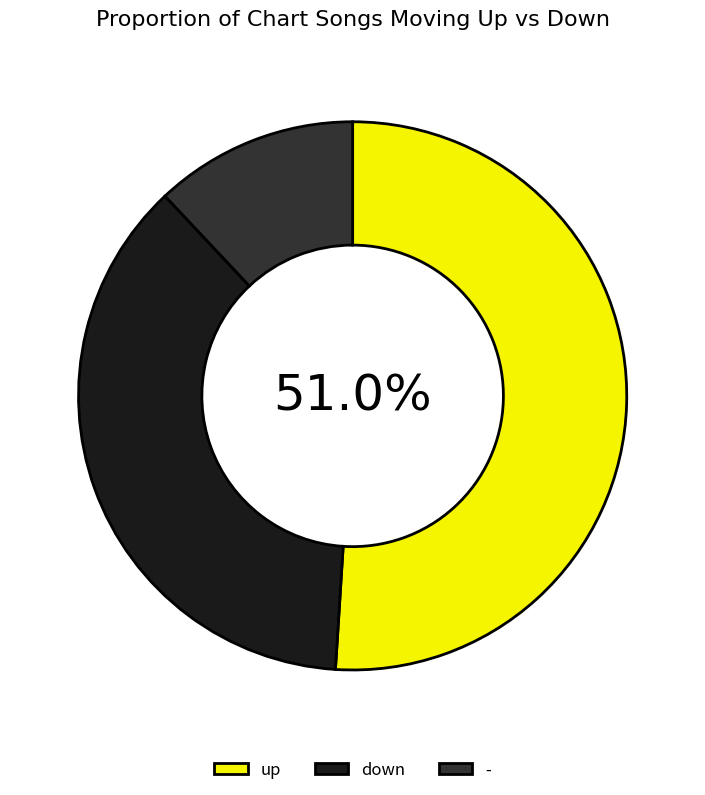

Count the number of slices in the pie.

3